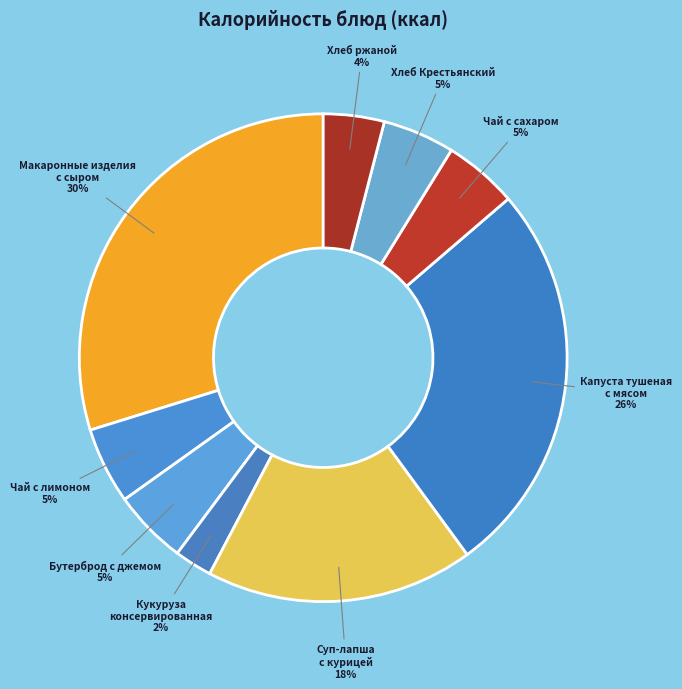

Is it true that Суп-лапша с курицей is 10% of the pie?

False